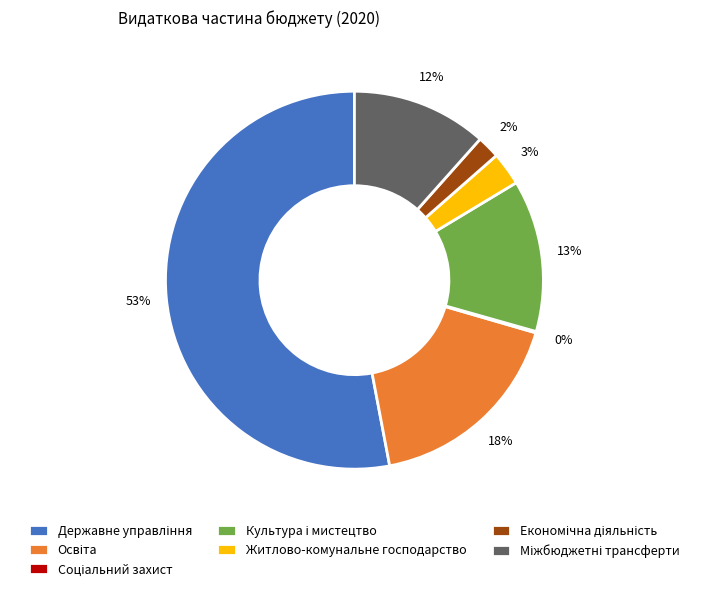

Does any single category account for the majority?

Yes